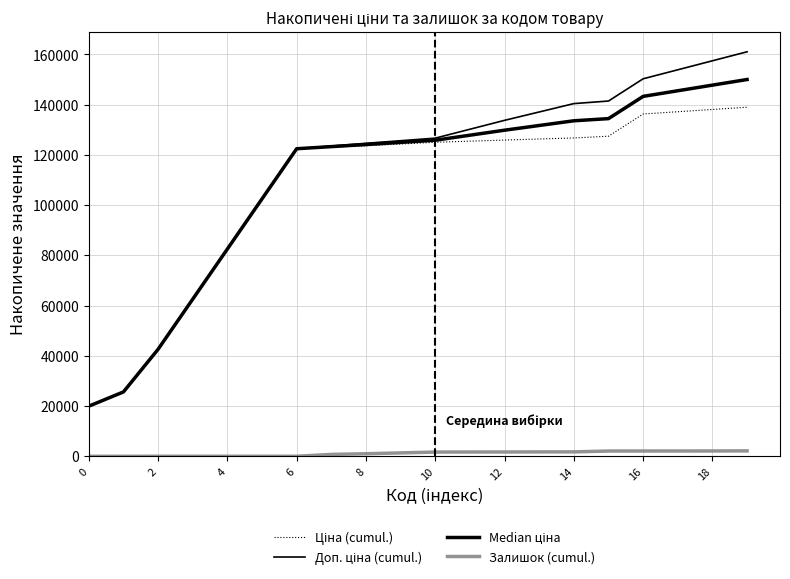

How many lines are shown in the chart?

4